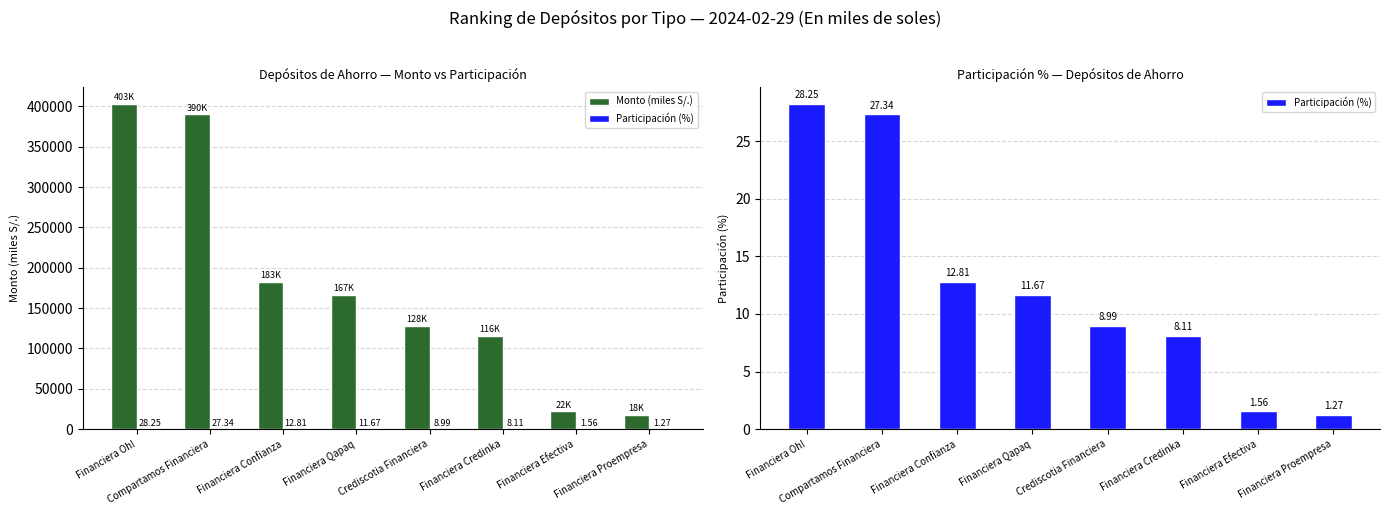

What are all the series names shown in the legend?

Monto (miles S/.), Participación (%)